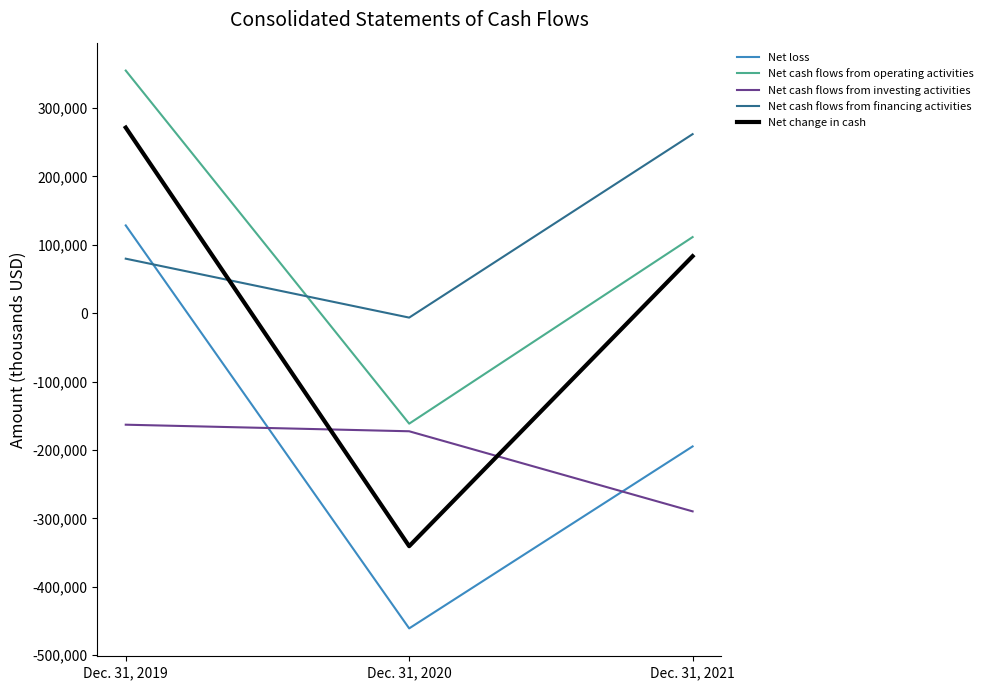

How many categories are shown in the chart?

3